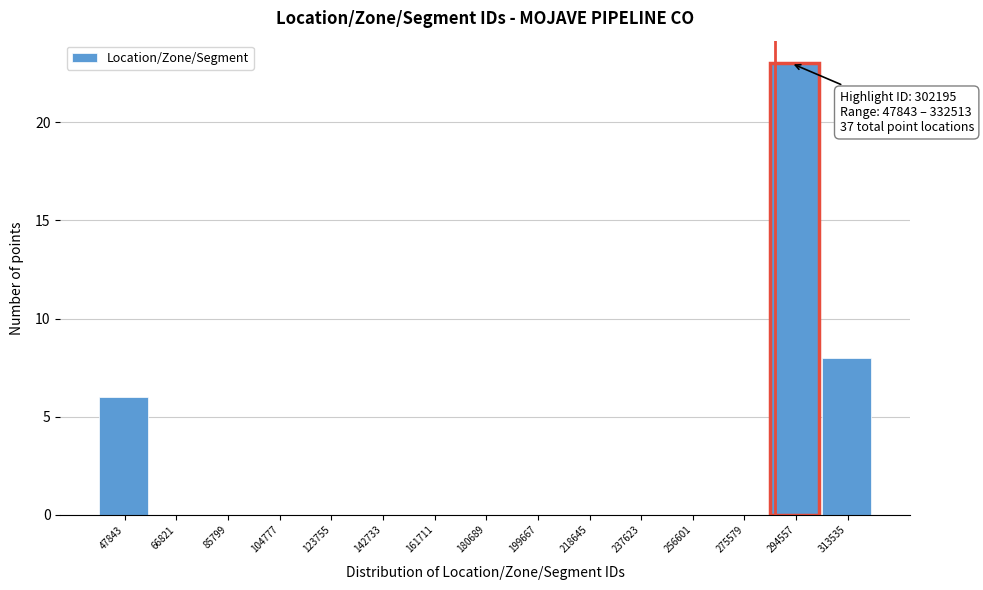

Reading left to right, extract all data points from this chart.

47843=6	66821=0	85799=0	104777=0	123755=0	142733=0	161711=0	180689=0	199667=0	218645=0	237623=0	256601=0	275579=0	294557=23	313535=8